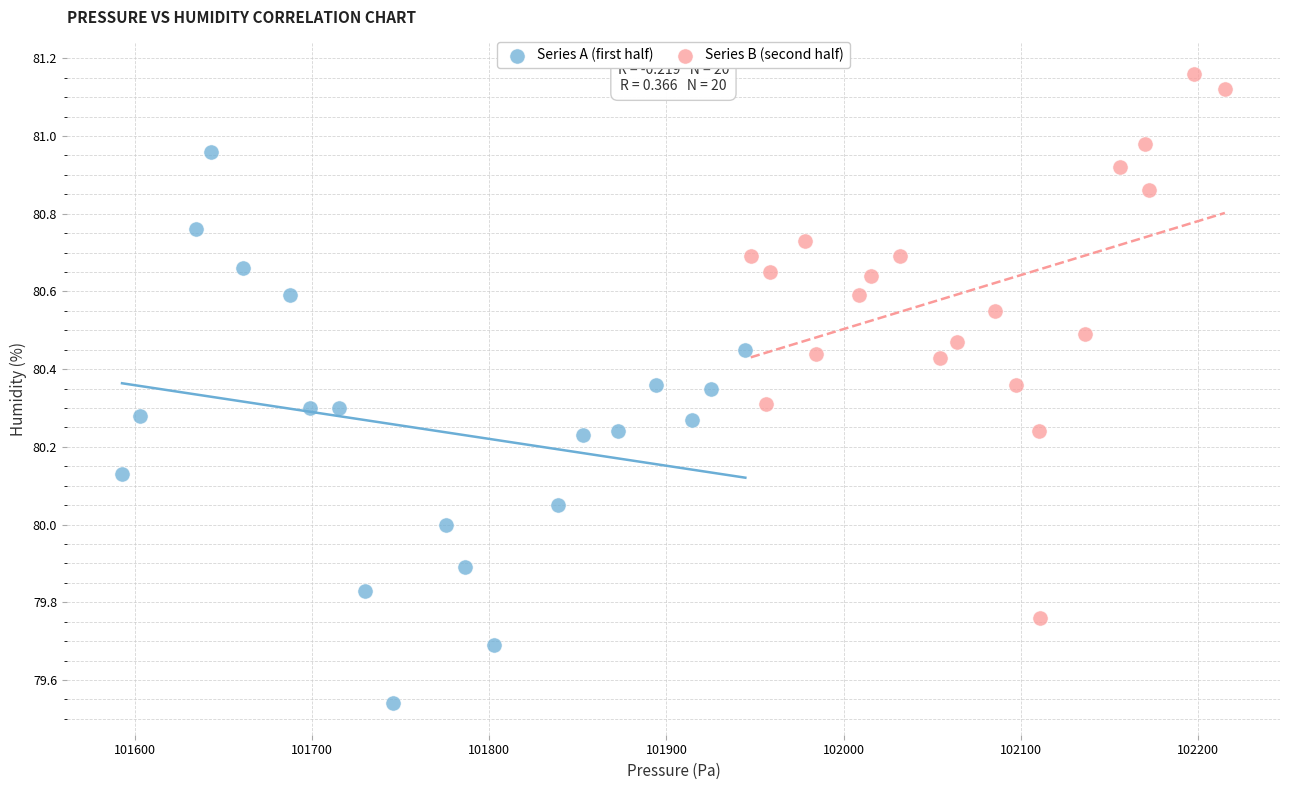

Which series contains the highest Y value?

Series B (second half)